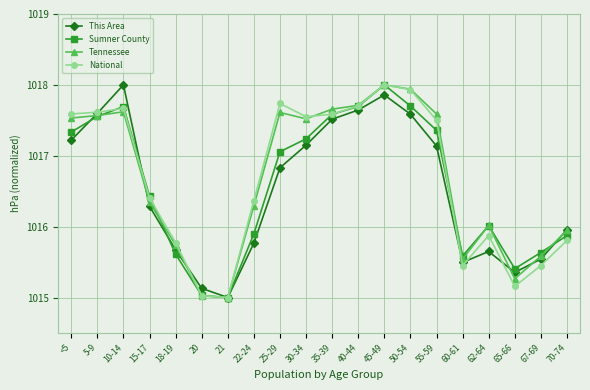

What is the label of the 1st point from the right?

70-74